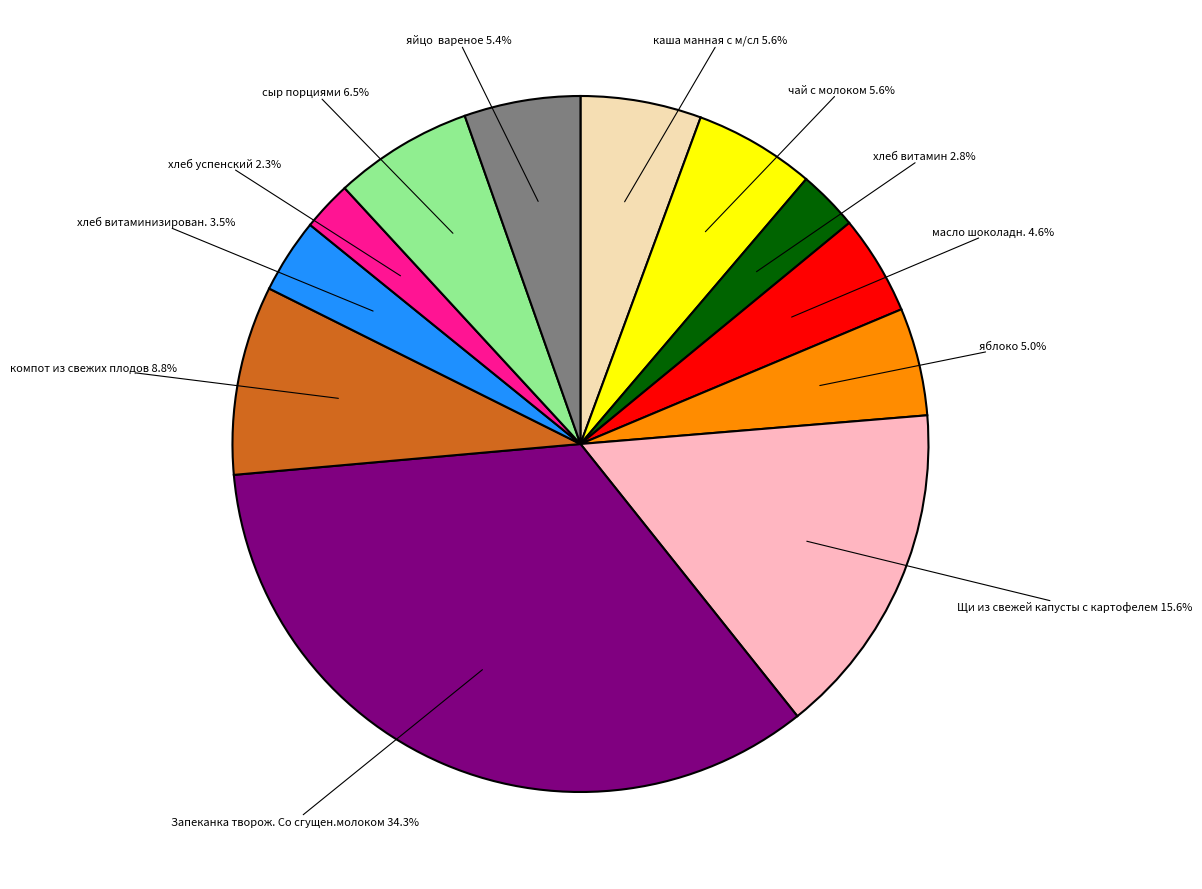

Which category has the smallest portion of the pie?

хлеб успенский